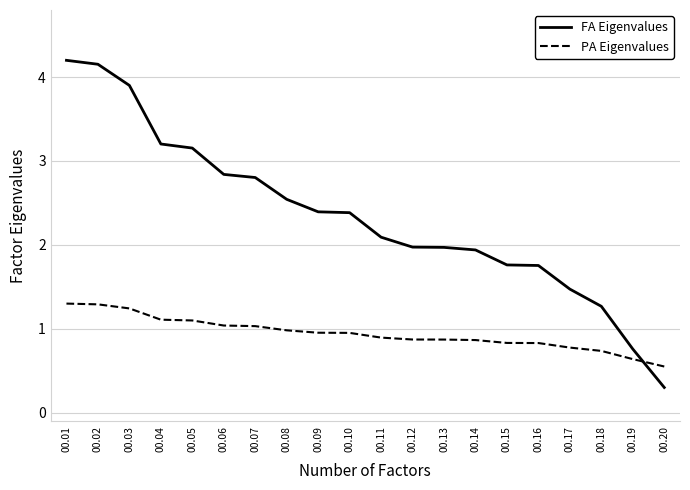

What is the spread (max minus min) of values at 00.04?

2.1